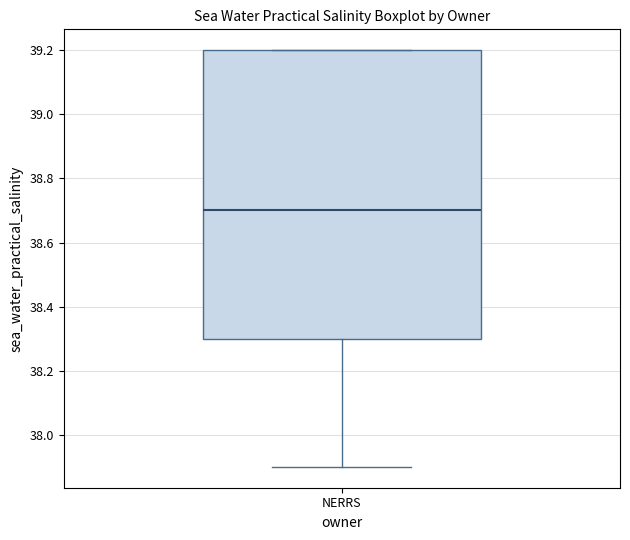

Where is the upper edge of the box for NERRS on the y-axis? The values are not printed on the chart, so give them approximately, as read against the axis.

39.2